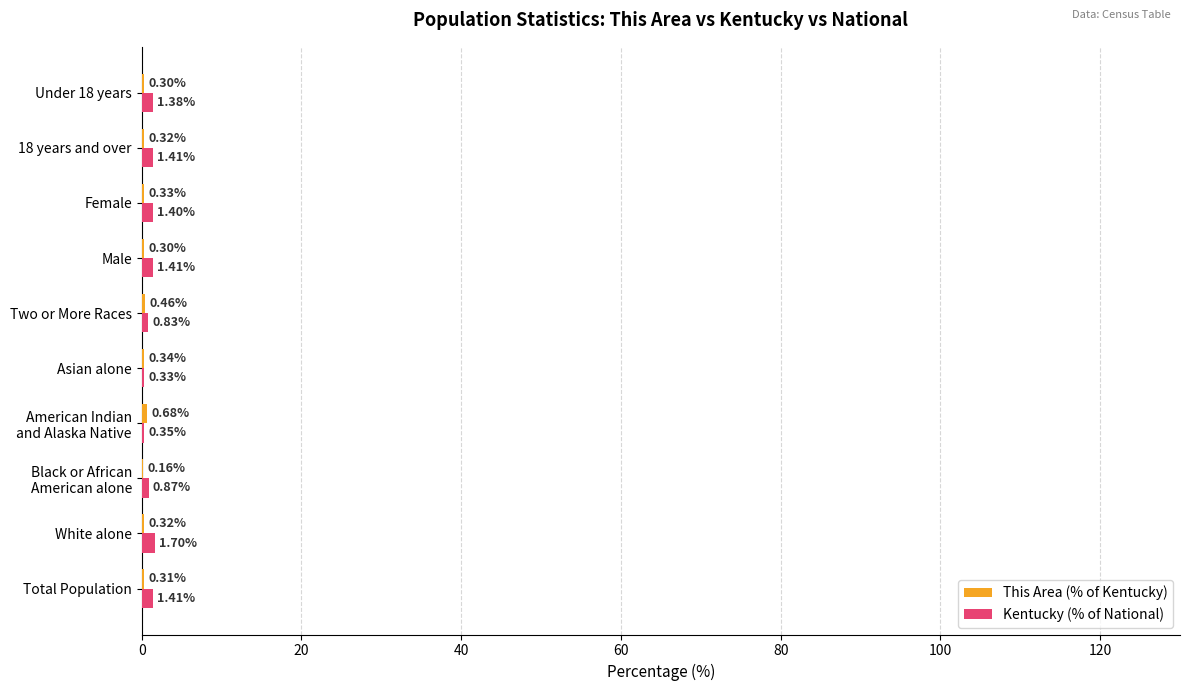

Which label corresponds to the largest value in the chart?

White alone